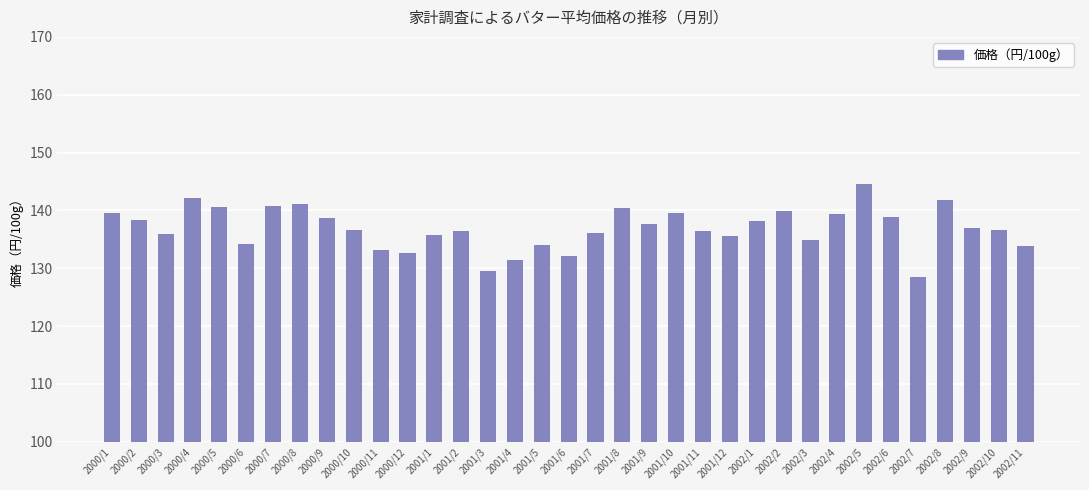

What is the label of the 10th bar from the right?

2002/2